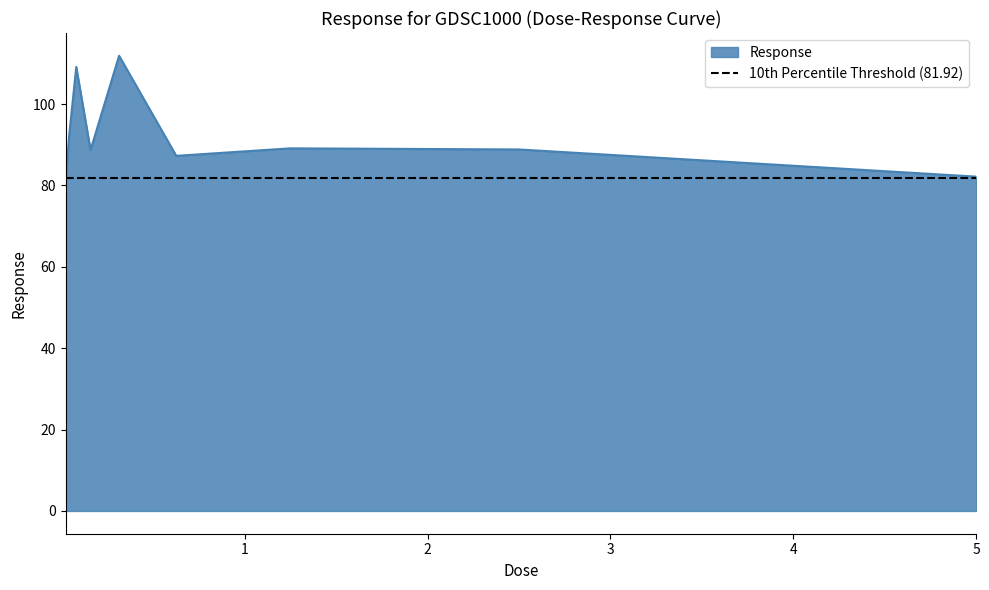

What is the difference between the maximum and minimum values?

31.0